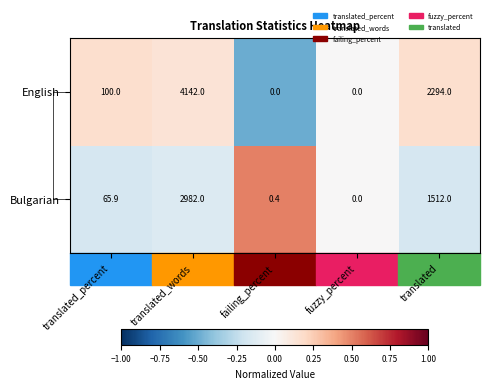

What is the difference between the highest and lowest values at failing_percent?

0.4